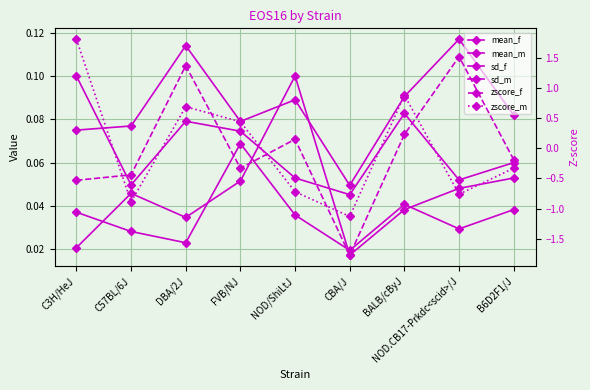

At how many categories does at least one series exceed -1?

9